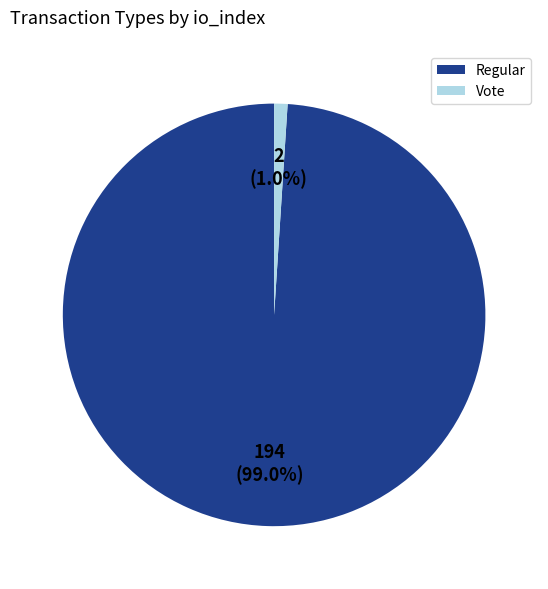

Which slice is the smallest?

Vote